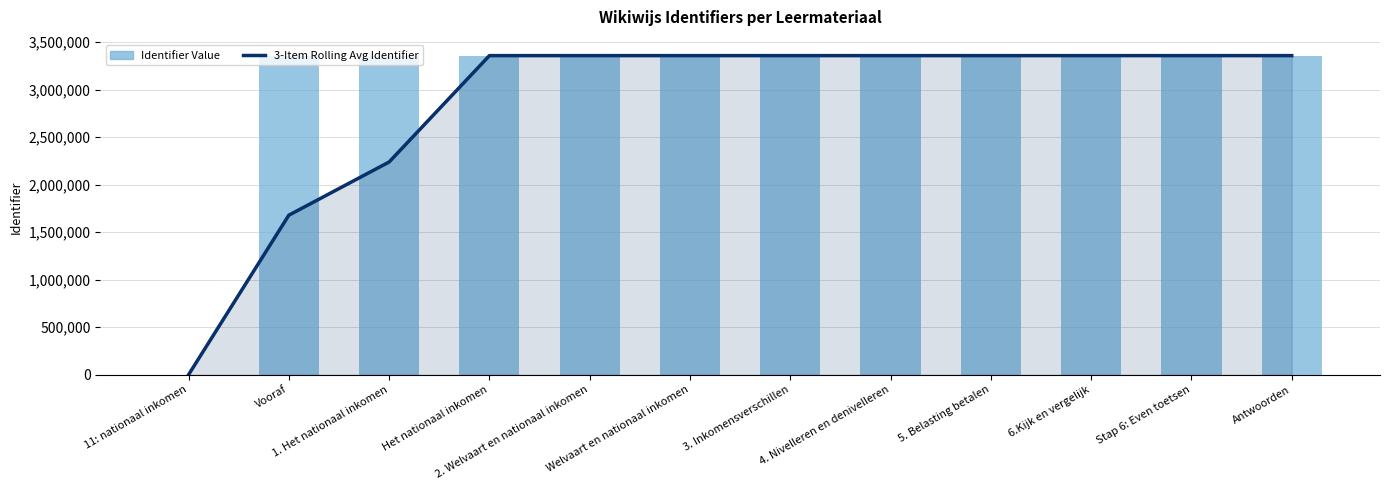

What is the greatest value displayed?

3358759.0